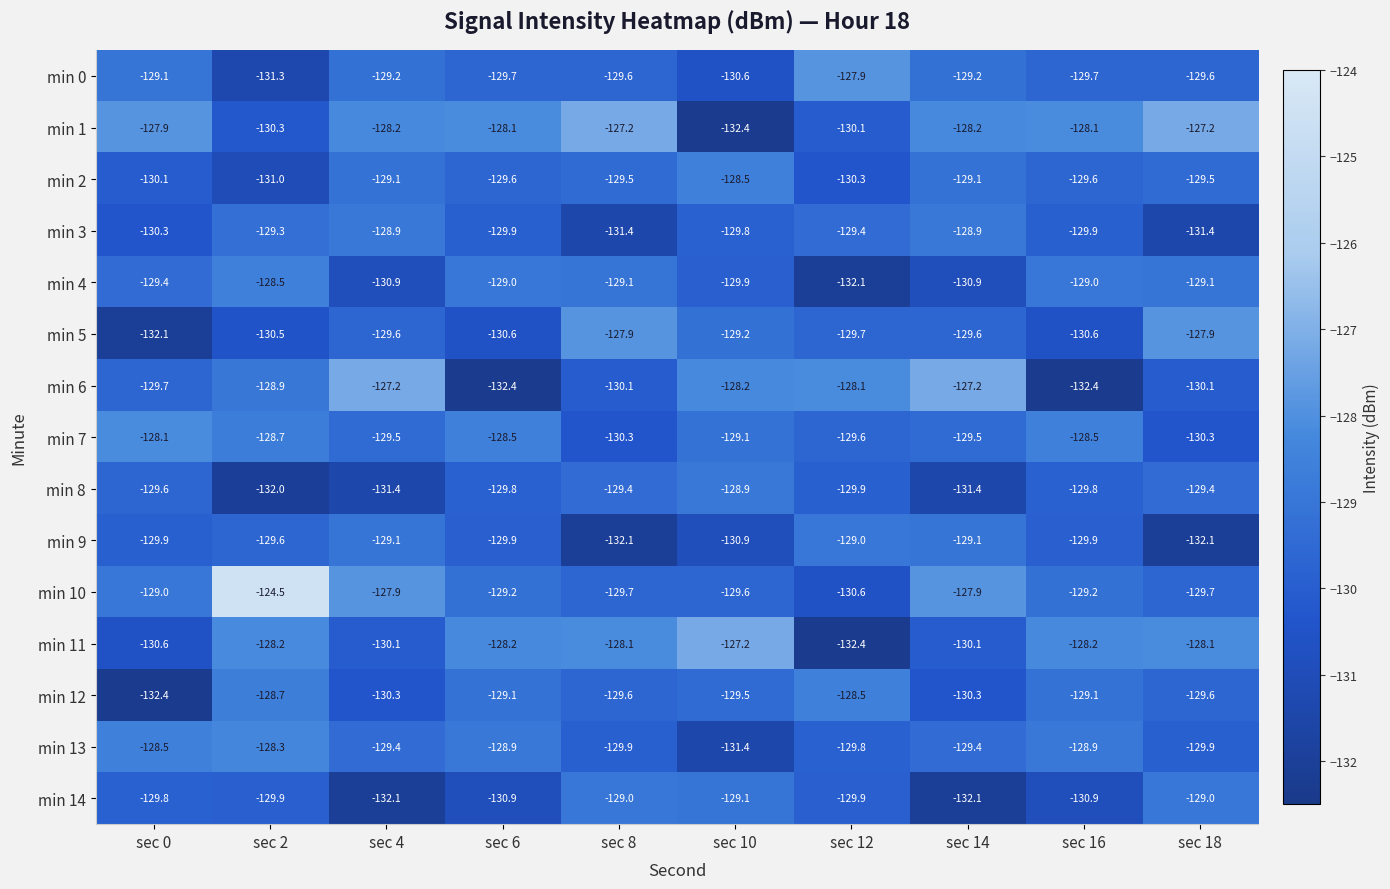

At which category is the sum across all series the highest?

sec 2